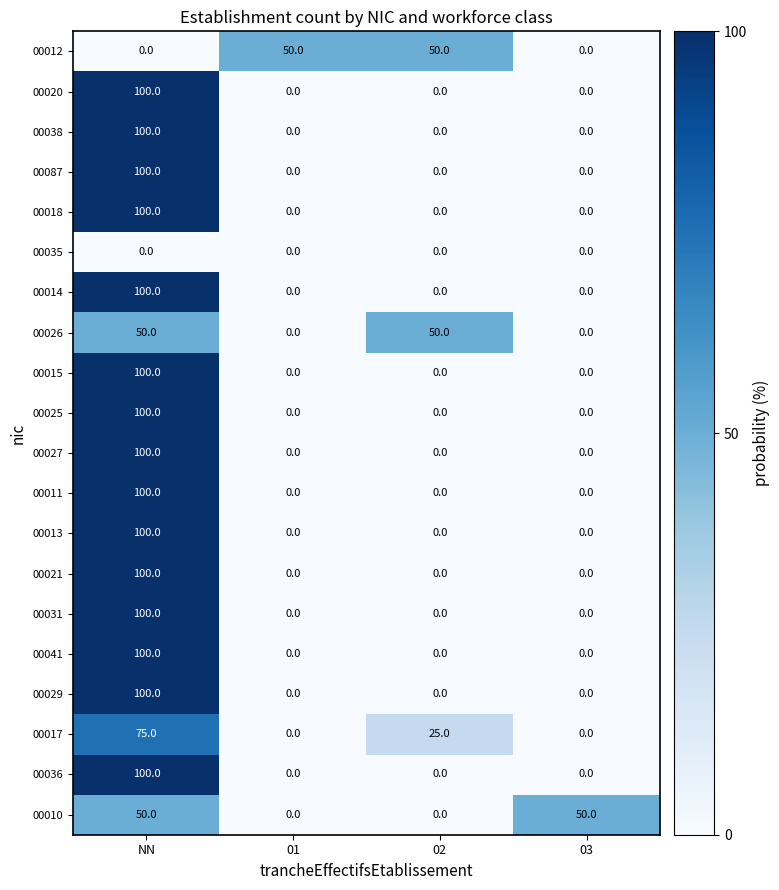

What is the difference between the maximum and minimum values in the 00011 series?

100